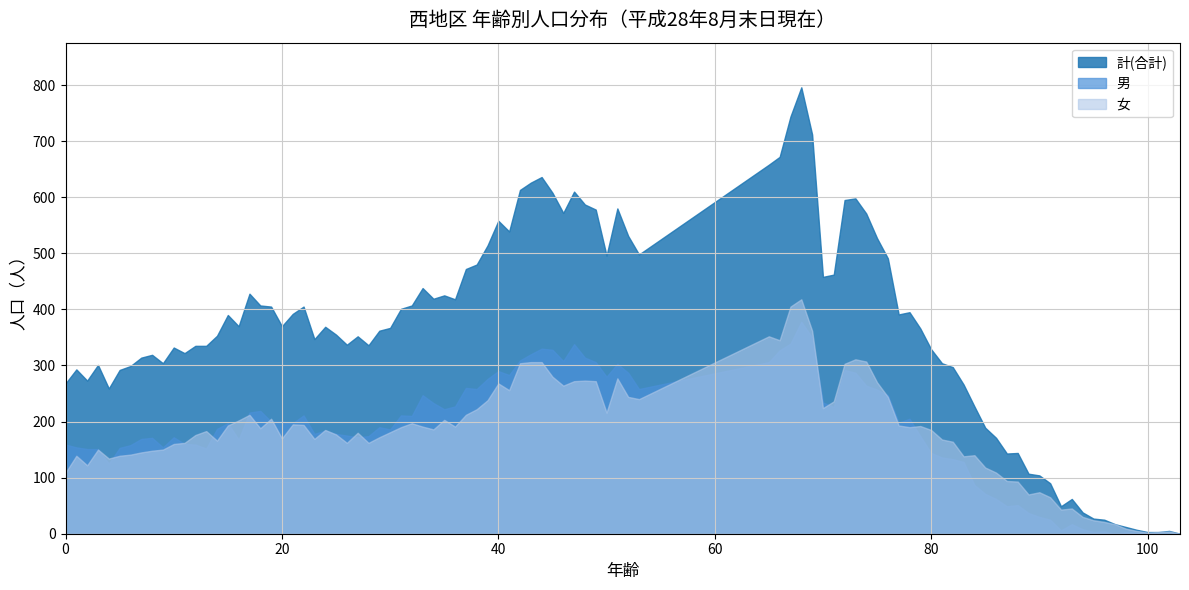

Which series has the largest total across all categories?

計(合計)